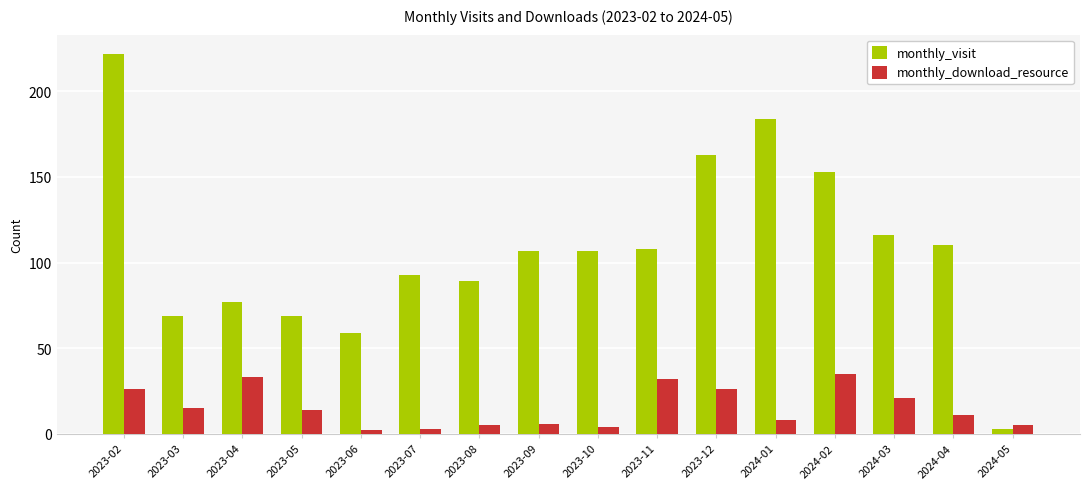

What is the difference between the maximum and second lowest values in the monthly_visit series?

163